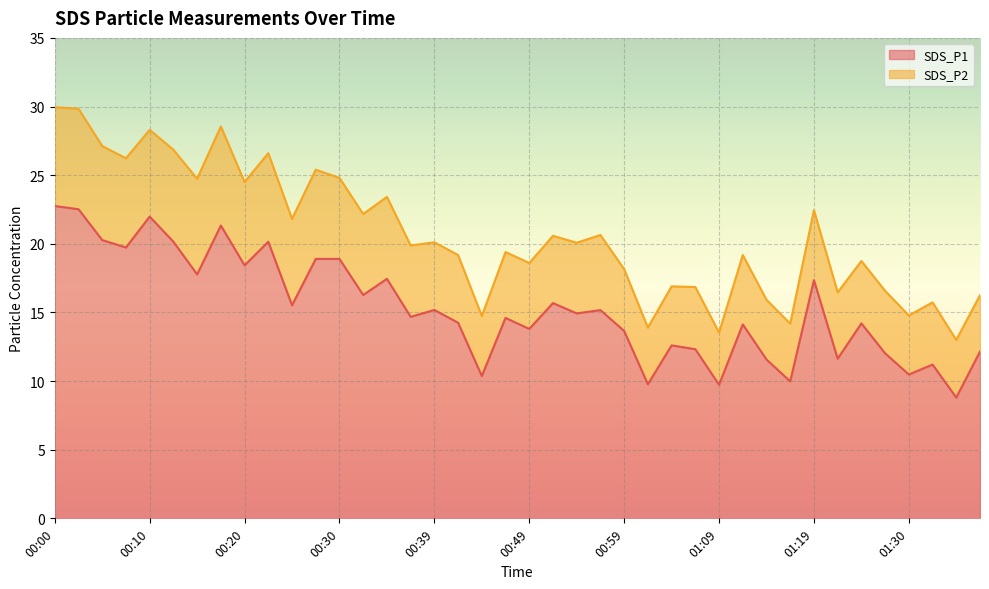

Approximately how many times larger is the value at 00:03 compared to 00:05?

1.1